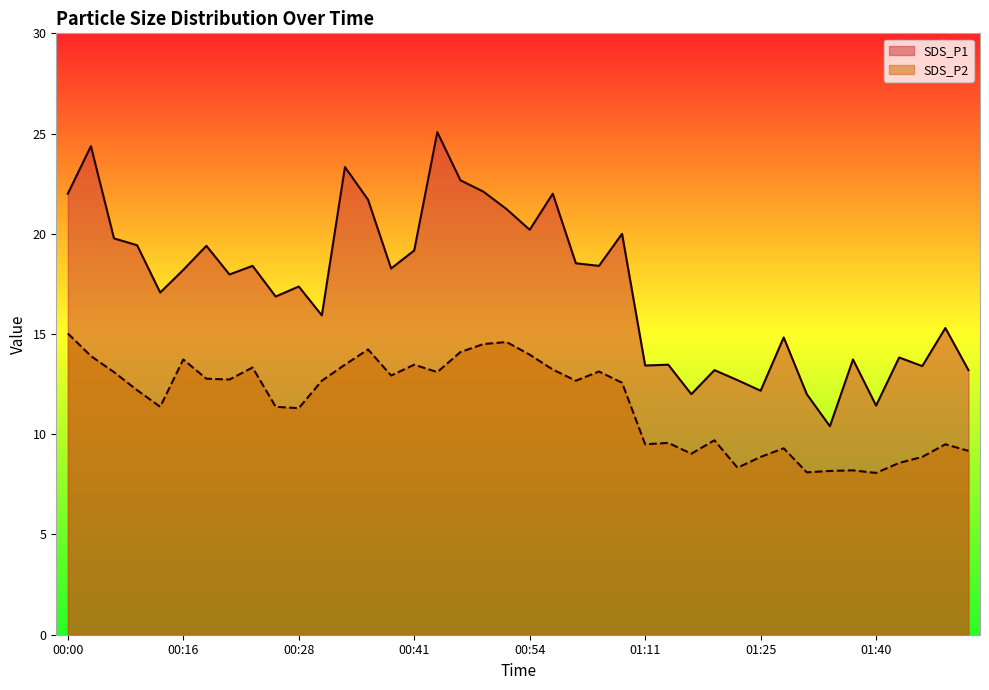

What is the maximum value shown in the chart?

25.1